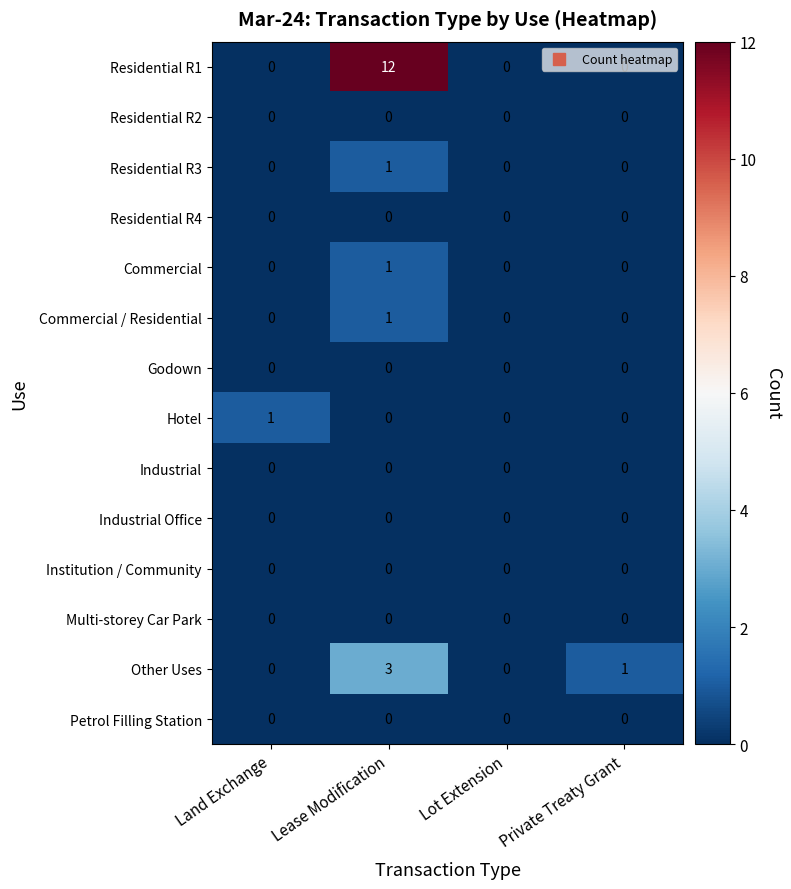

How many Other Uses values are between 0 and 3?

4